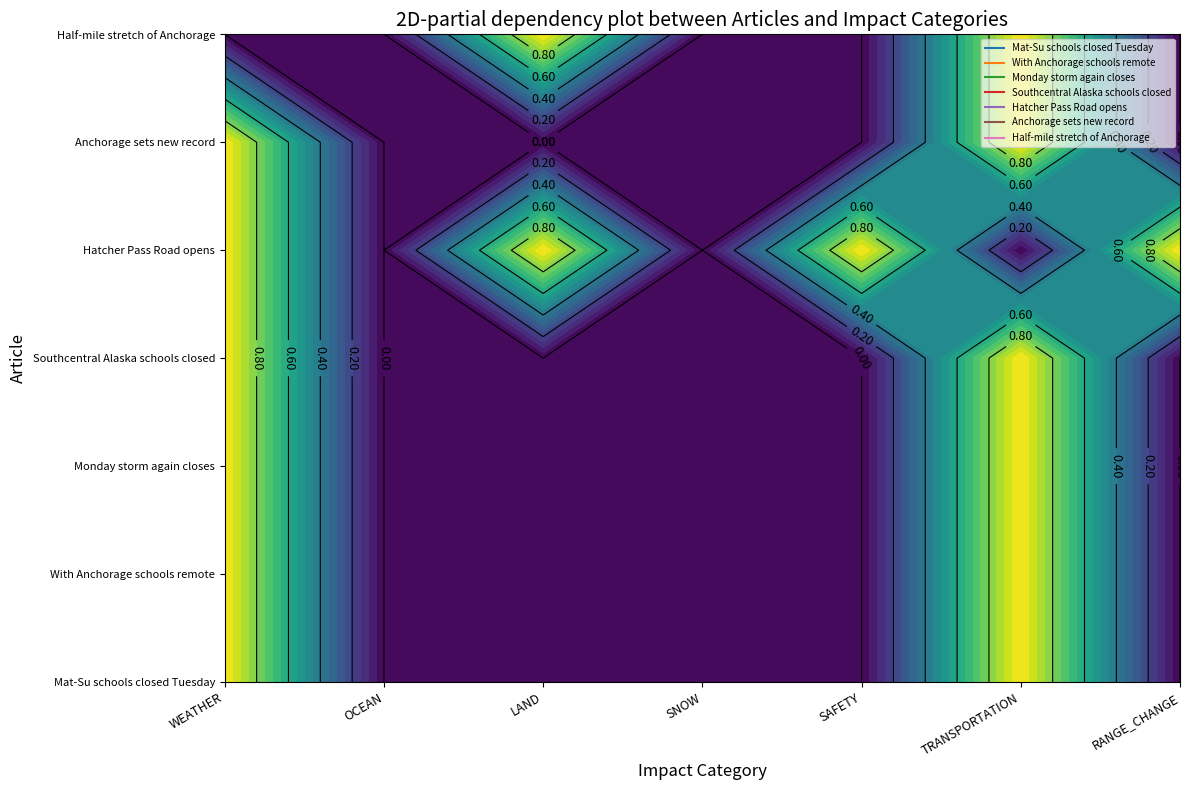

Reading left to right, extract all data points from this chart.

Mat-Su schools closed Tuesday: 1	0	0	0	0	1	0
With Anchorage schools remote: 1	0	0	0	0	1	0
Monday storm again closes: 1	0	0	0	0	1	0
Southcentral Alaska schools closed: 1	0	0	0	0	1	0
Hatcher Pass Road opens: 1	0	1	0	1	0	1
Anchorage sets new record: 1	0	0	0	0	1	0
Half-mile stretch of Anchorage: 0	0	1	0	0	1	0